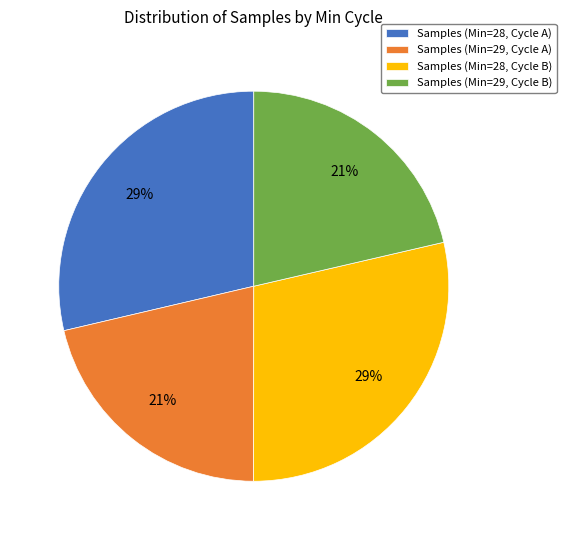

Between Samples (Min=28, Cycle B) and Samples (Min=29, Cycle A), which is larger?

Samples (Min=28, Cycle B)